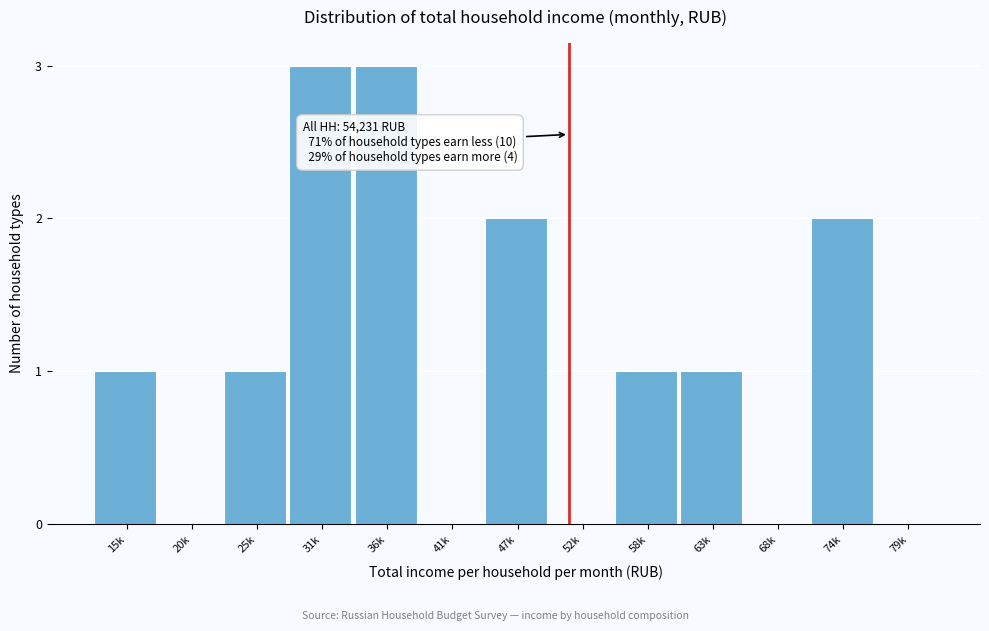

Reading right to left, list all the values displayed in this chart.

79k=0	74k=2	68k=0	63k=1	58k=1	52k=0	47k=2	41k=0	36k=3	31k=3	25k=1	20k=0	15k=1